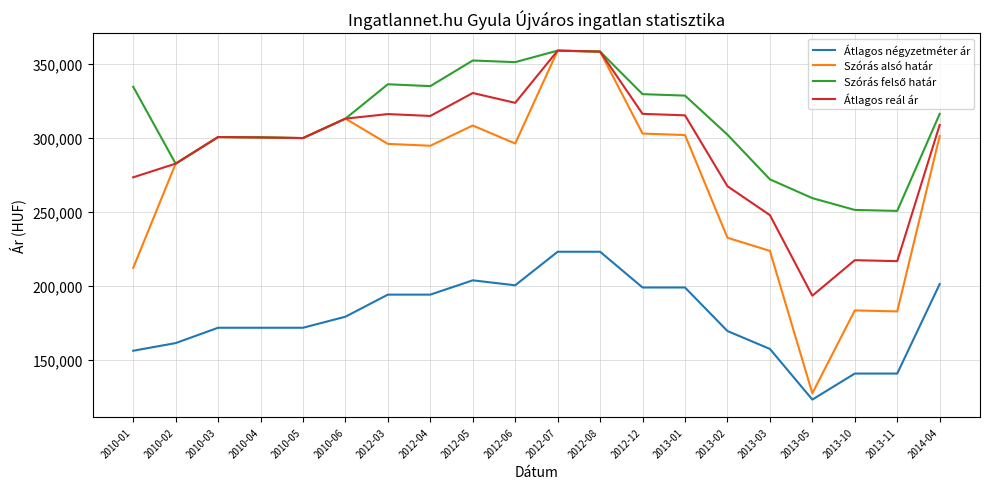

True or false: Átlagos négyzetméter ár has a value of 179135 at 2010-06.

True